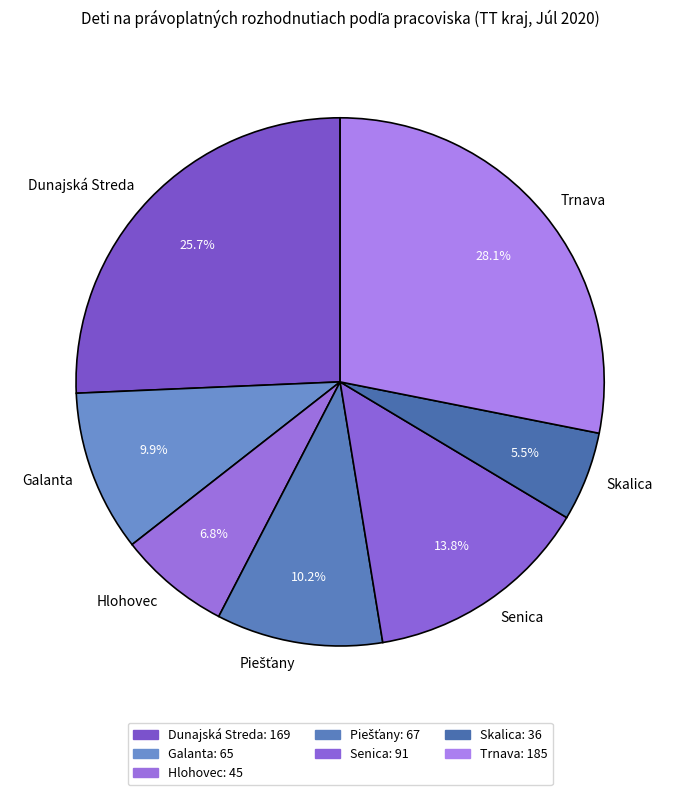

Is the sum of Skalica and Trnava greater than half?

No